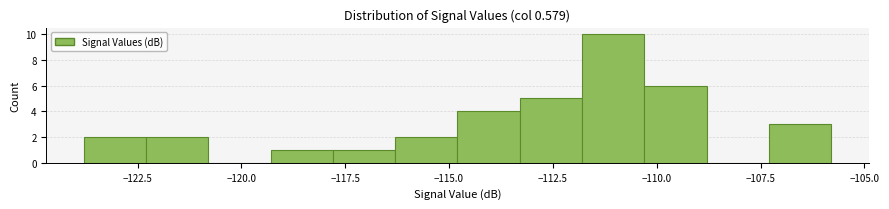

Read against the x-axis, roughly where is the centre of the tallest bar?

-111.0